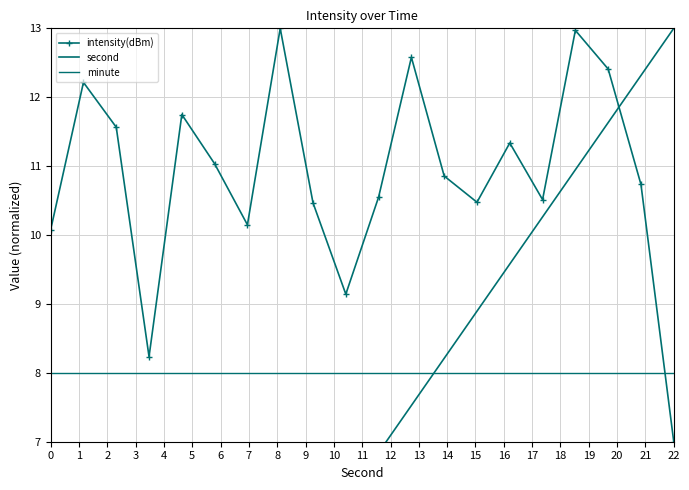

What is the sum of the minute values at 4 and 17?

16.0